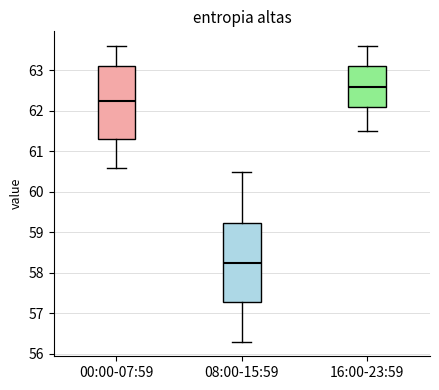

Reading left to right, read every box against the y-axis: the position of its median line, the range the box covers, and the ends of its whiskers. The values are not printed on the chart, so give them approximately, as read against the axis.

00:00-07:59: median 62.3, box 61.3 to 63.1, whiskers 60.6 to 63.6
08:00-15:59: median 58.3, box 57.3 to 59.2, whiskers 56.3 to 60.5
16:00-23:59: median 62.6, box 62.1 to 63.1, whiskers 61.5 to 63.6